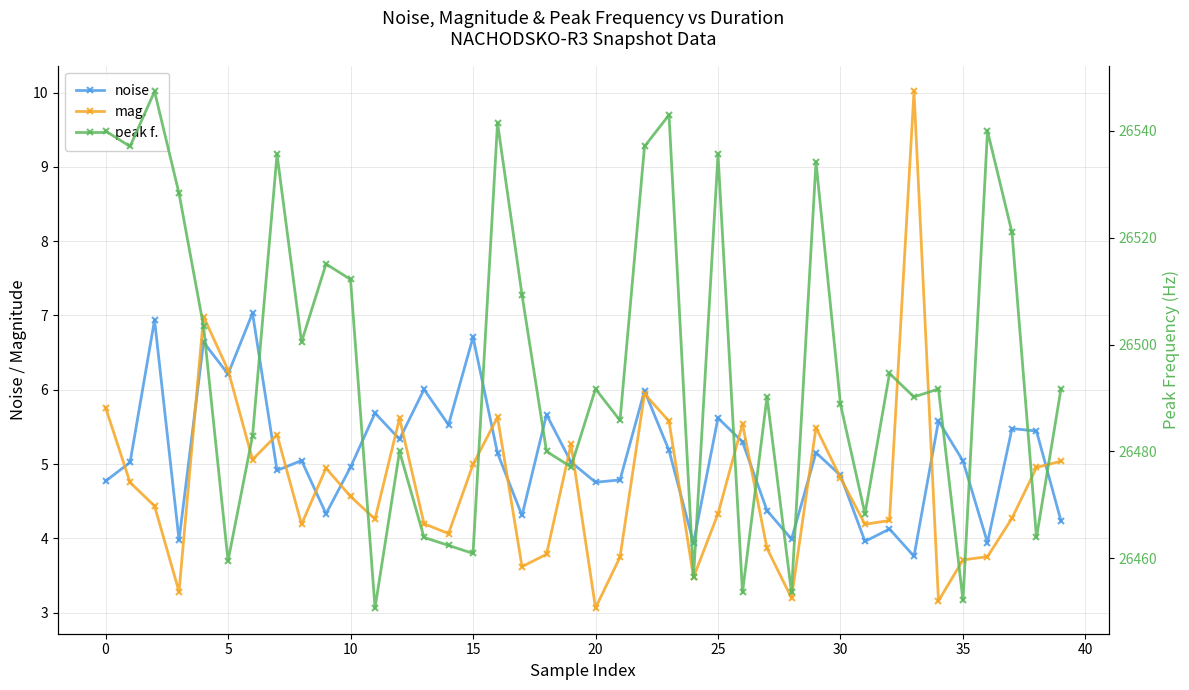

What is the difference between the highest and lowest values at 31?

26464.3